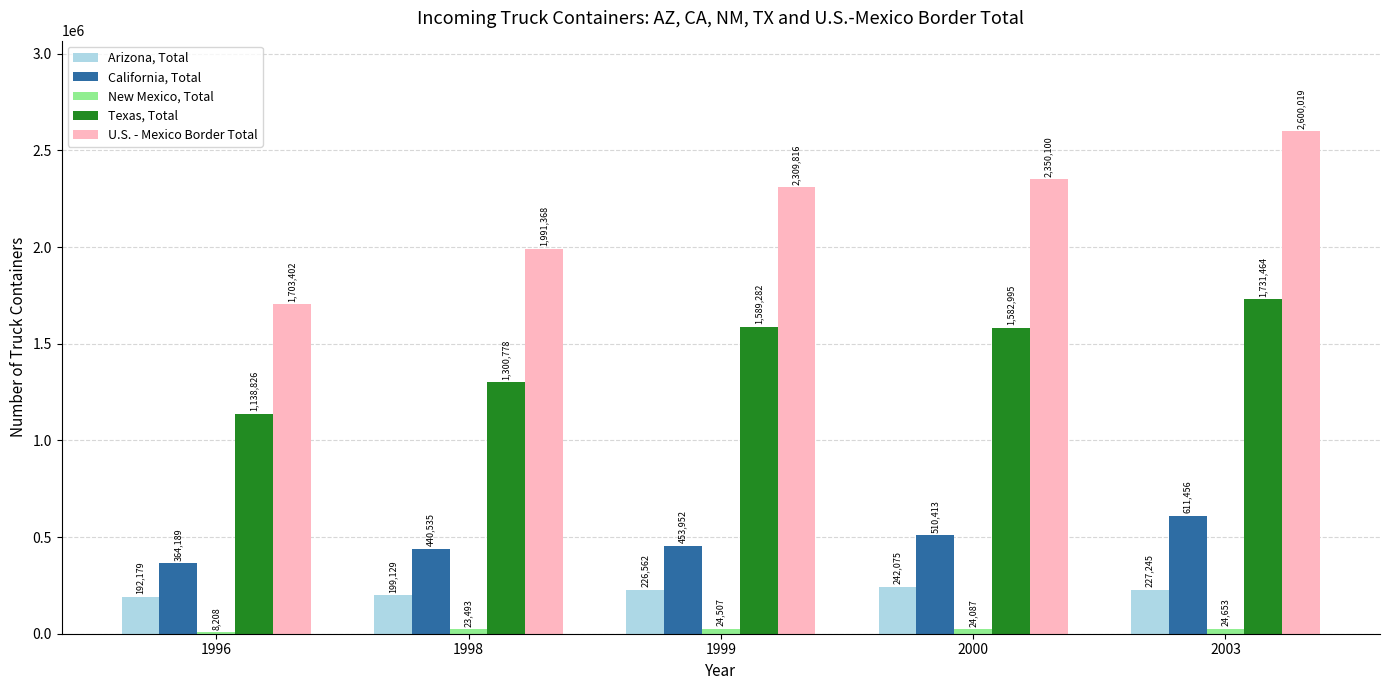

At which label is U.S. - Mexico Border Total closest to 2151710?

1999